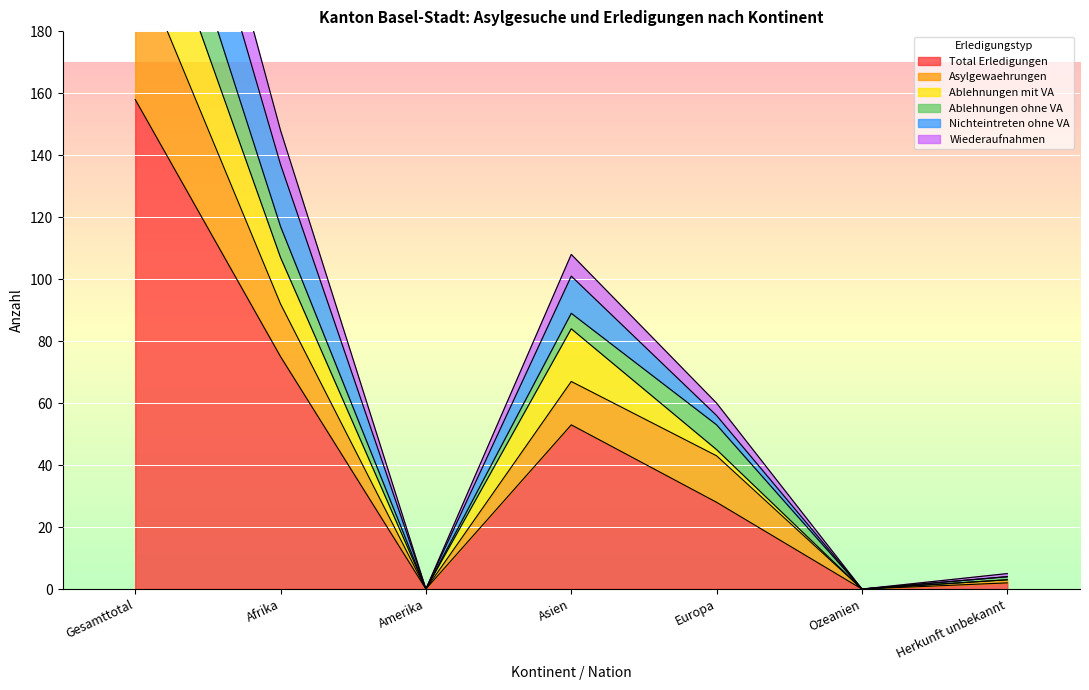

Which category has the highest value in the Nichteintreten ohne VA series?

Gesamttotal